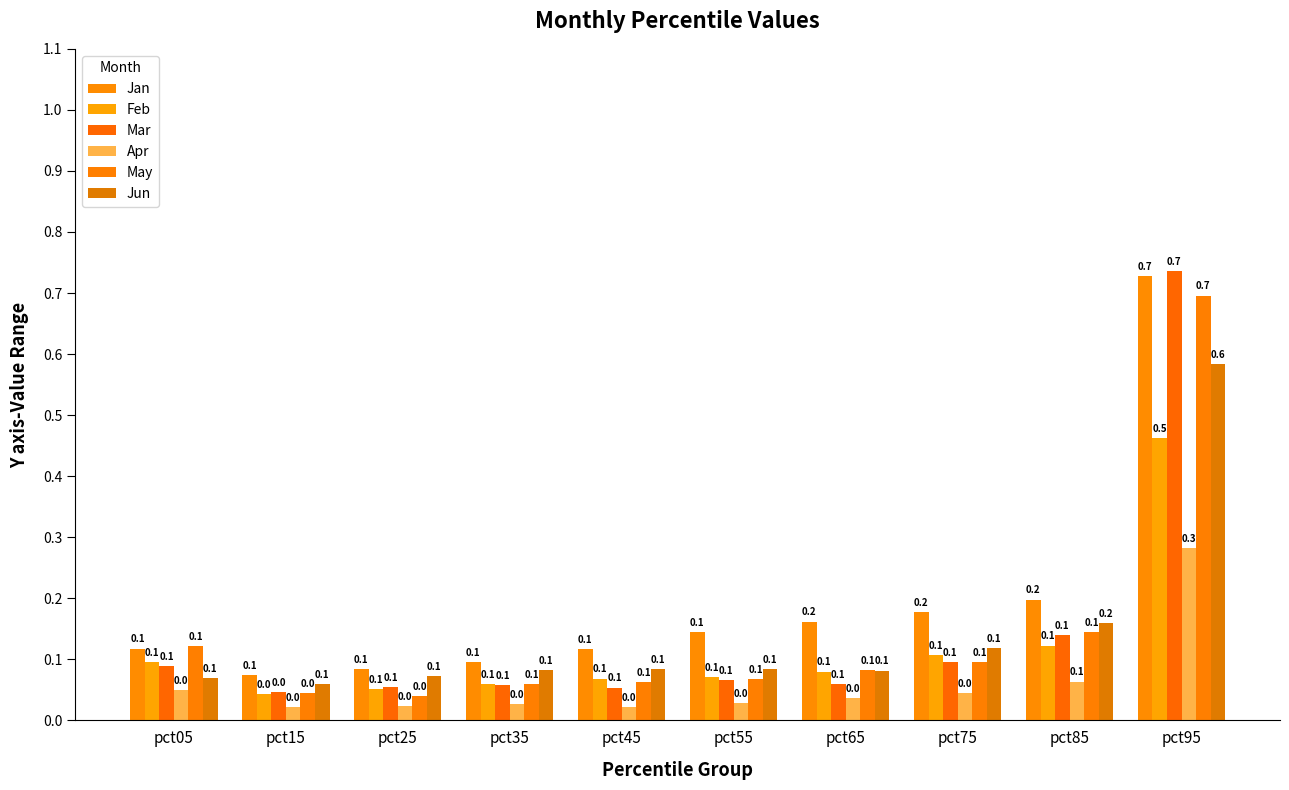

Rank the series at pct25 from highest to lowest value.

Jan, Jun, Mar, Feb, May, Apr